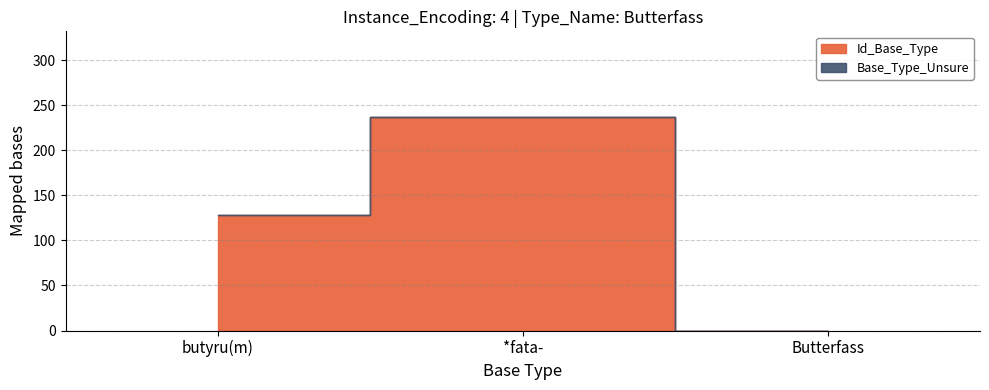

What is the average value of the Id_Base_Type series?

122